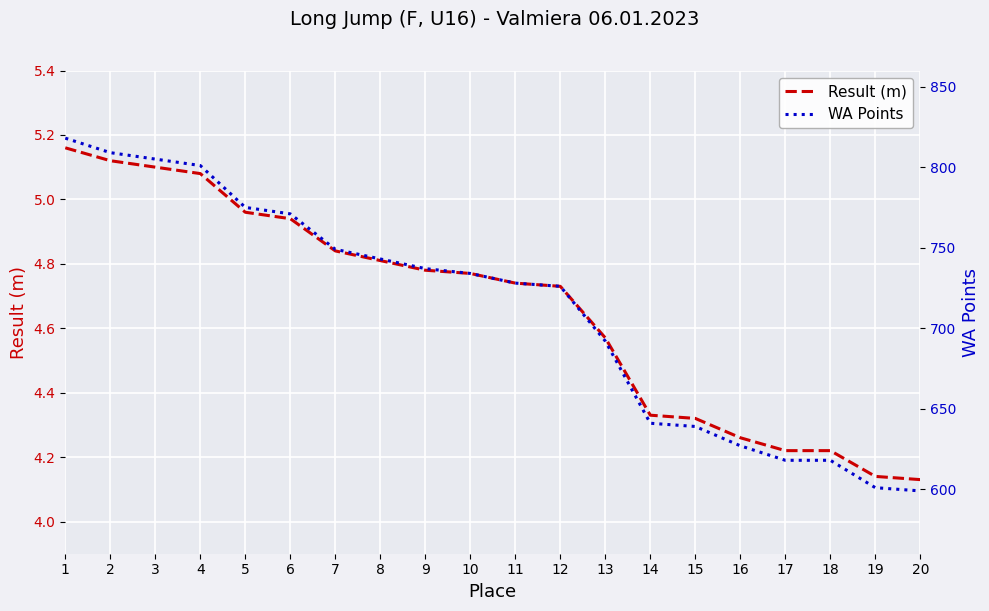

Count the number of categories in the chart.

20